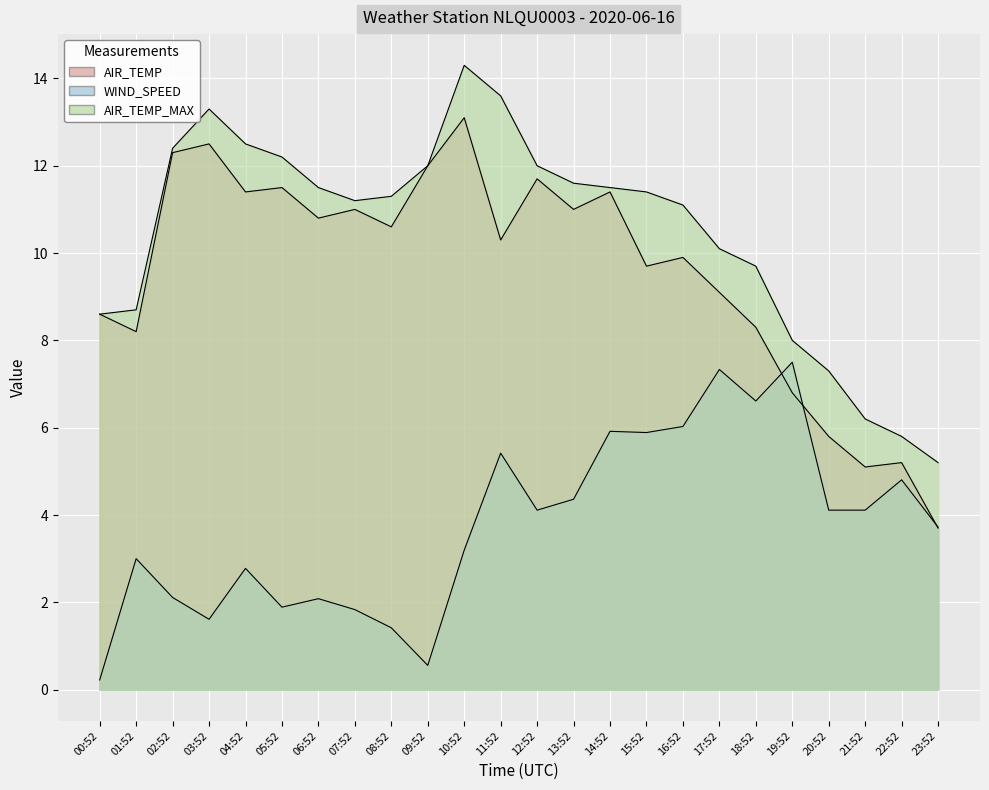

At which category is the sum across all series the highest?

10:52